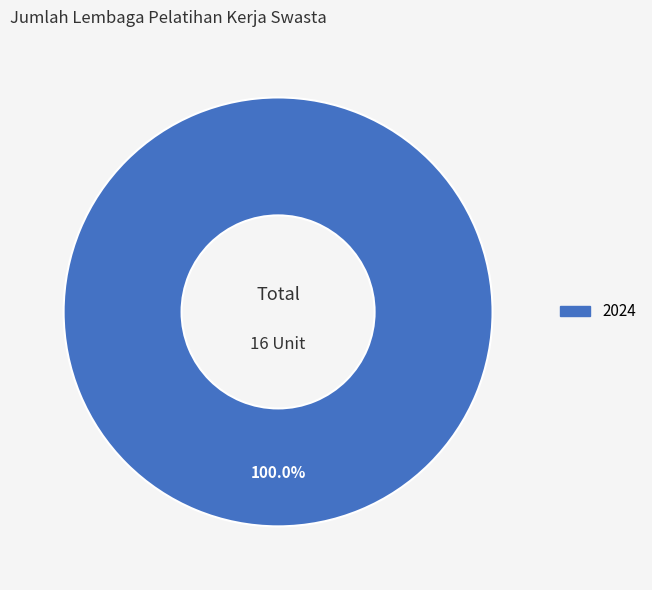

Rank the categories by value from highest to lowest.

2024